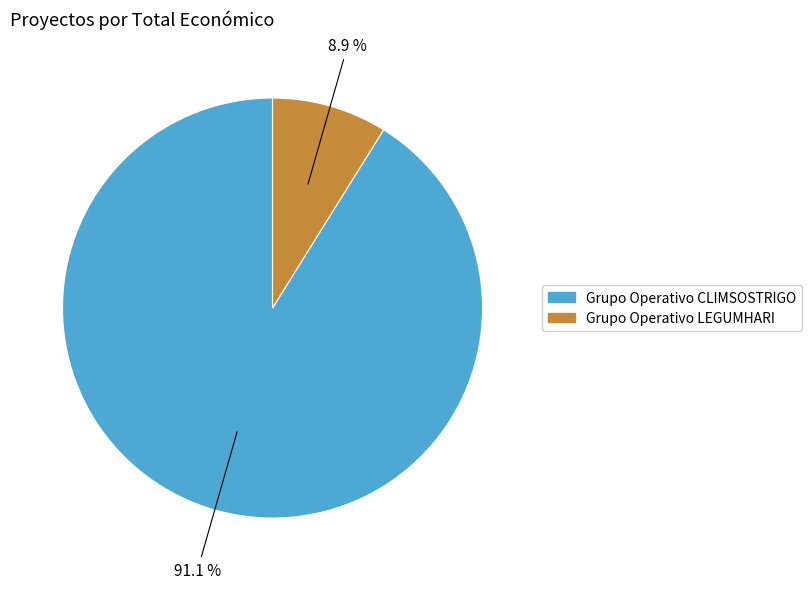

Do Grupo Operativo LEGUMHARI and Grupo Operativo CLIMSOSTRIGO together represent more than half of the pie?

Yes